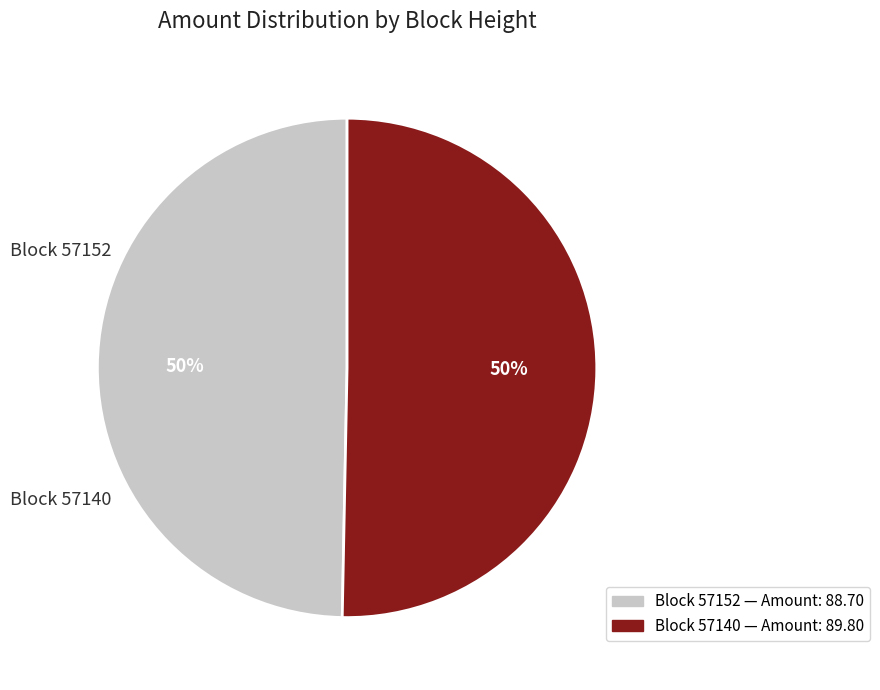

To the nearest percent, what is the average slice percentage?

50%